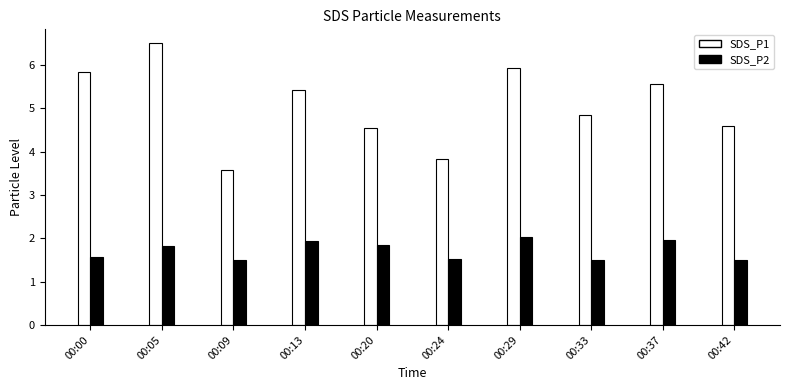

At which label is SDS_P1 closest to 5?

00:33